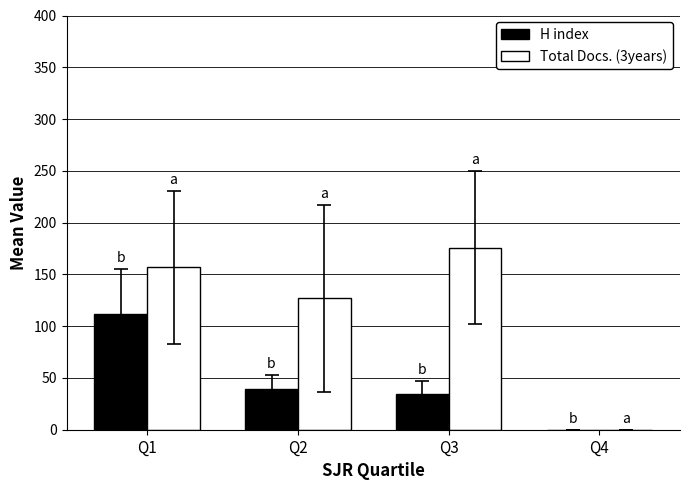

Where is H index nearest to the value 55?

Q2